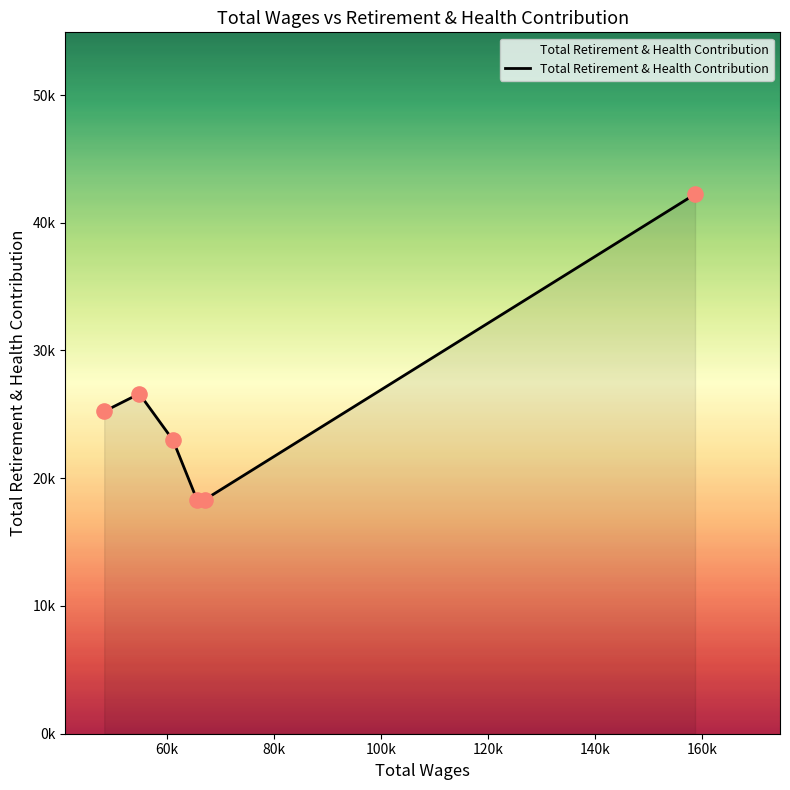

Does the chart have visible grid lines?

No